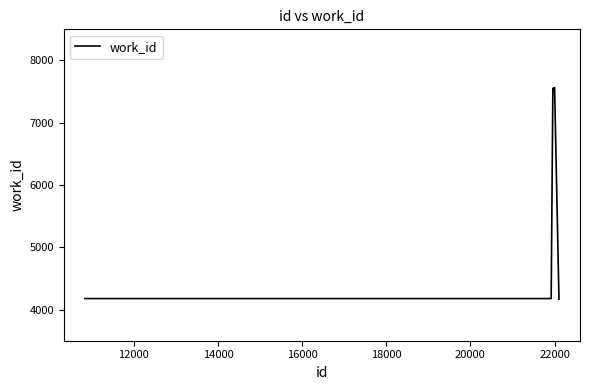

Does the chart display data point markers on the line(s)?

No